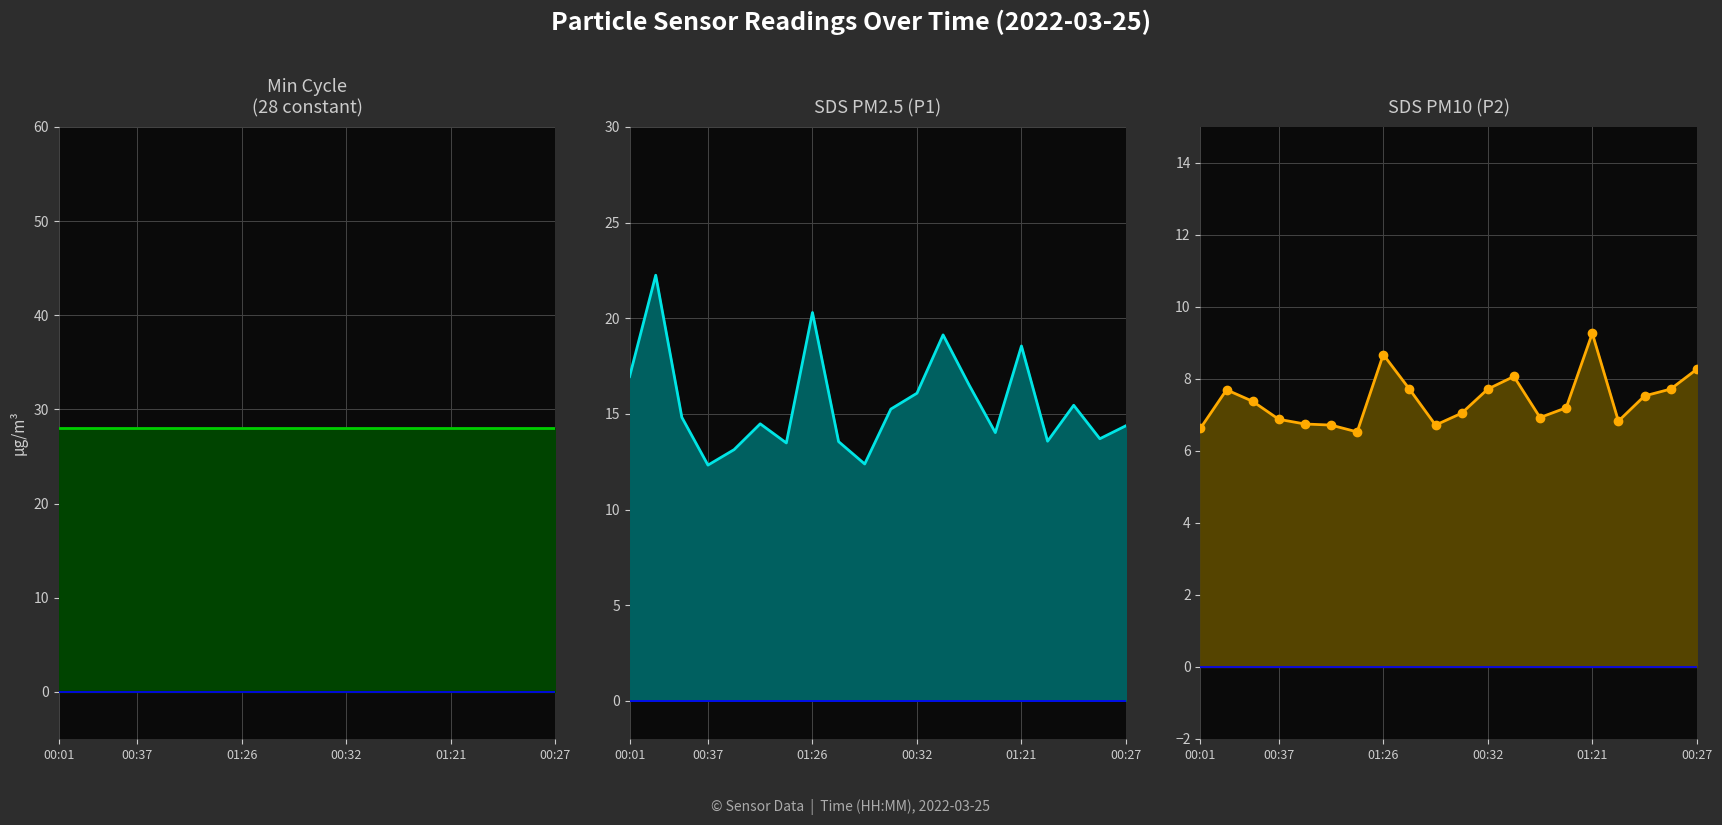

What is the spread (max minus min) of values at 8?

5.8